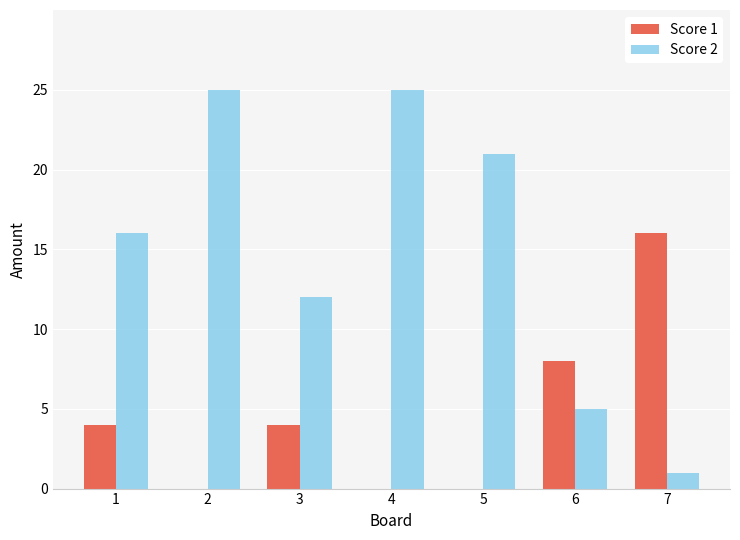

What is the maximum value shown in the chart?

25